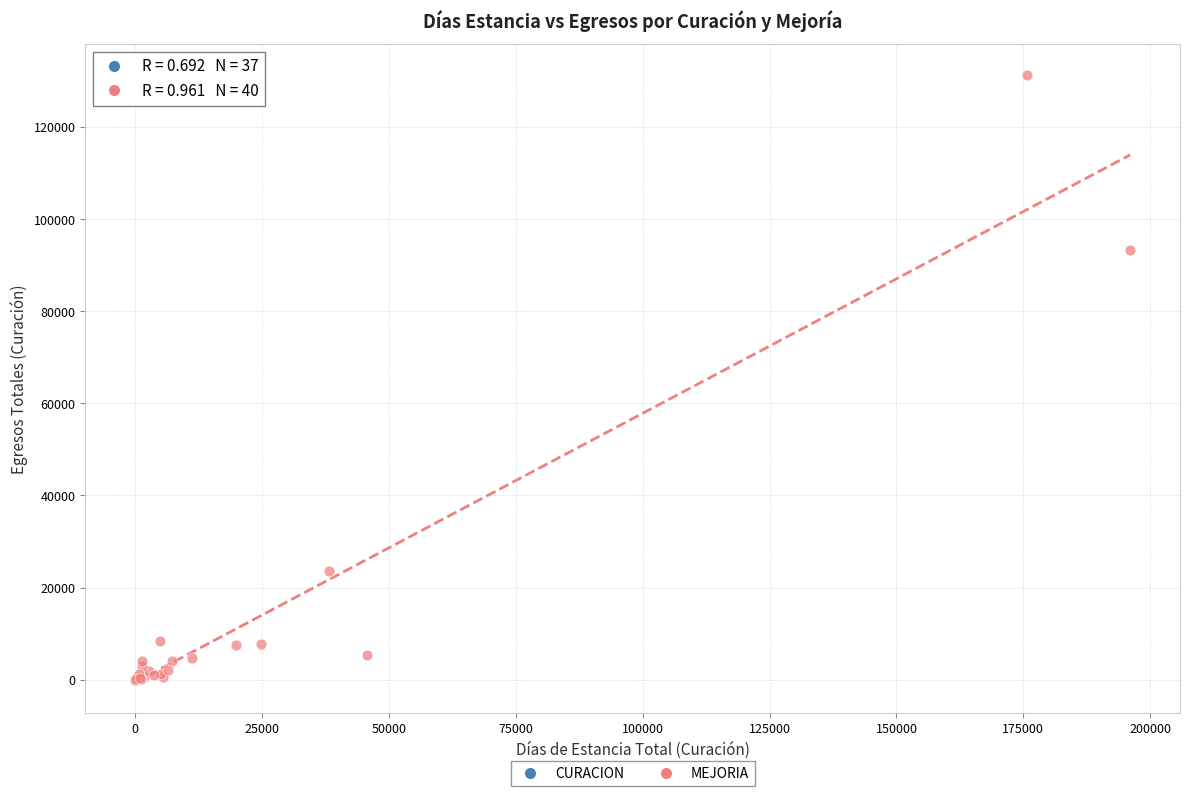

Which series contains the highest Y value?

MEJORIA